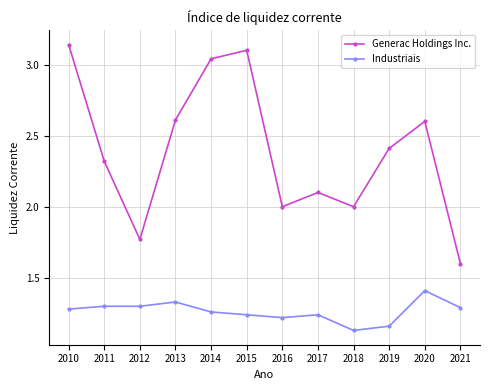

What value does the Generac Holdings Inc. series have at 2013?

2.6